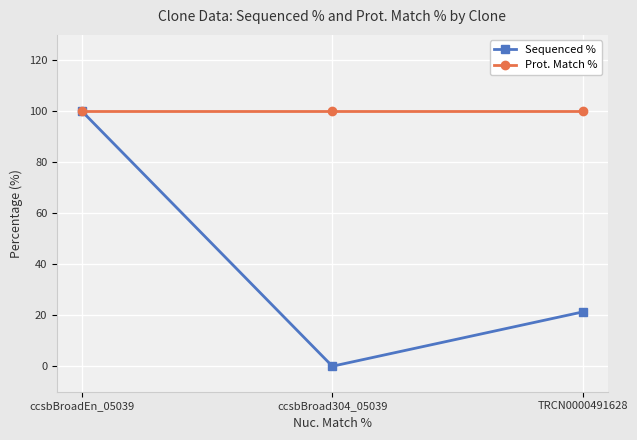

Does the chart display data point markers on the line(s)?

Yes